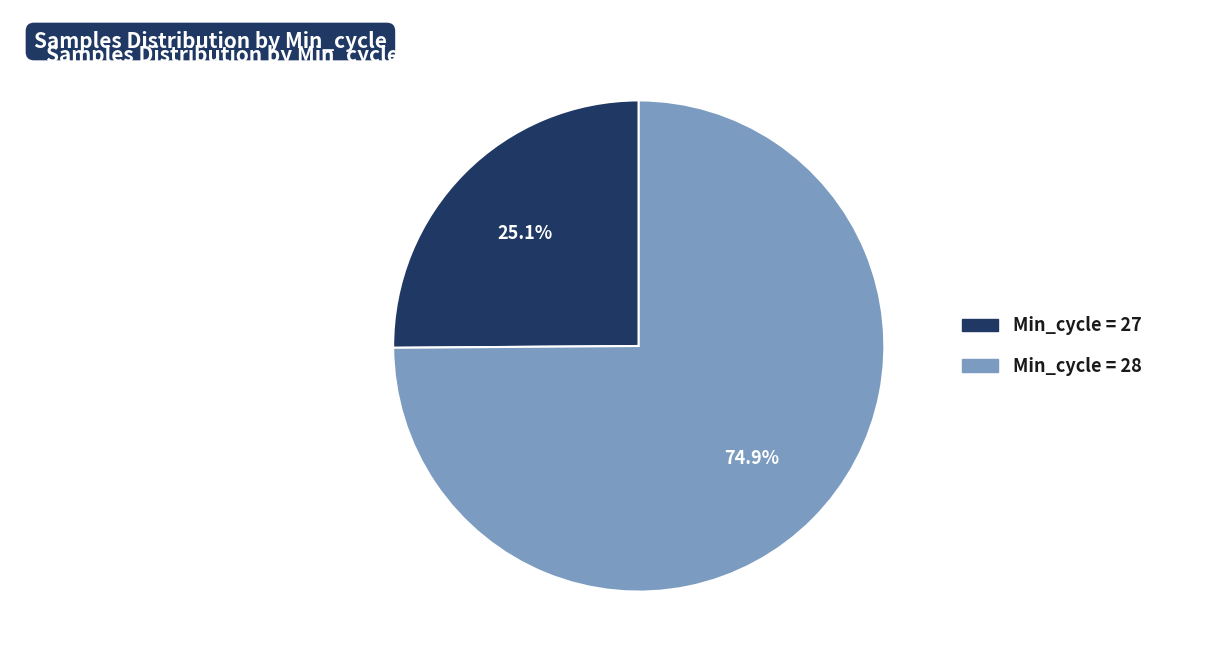

Is there a majority slice in this chart?

Yes